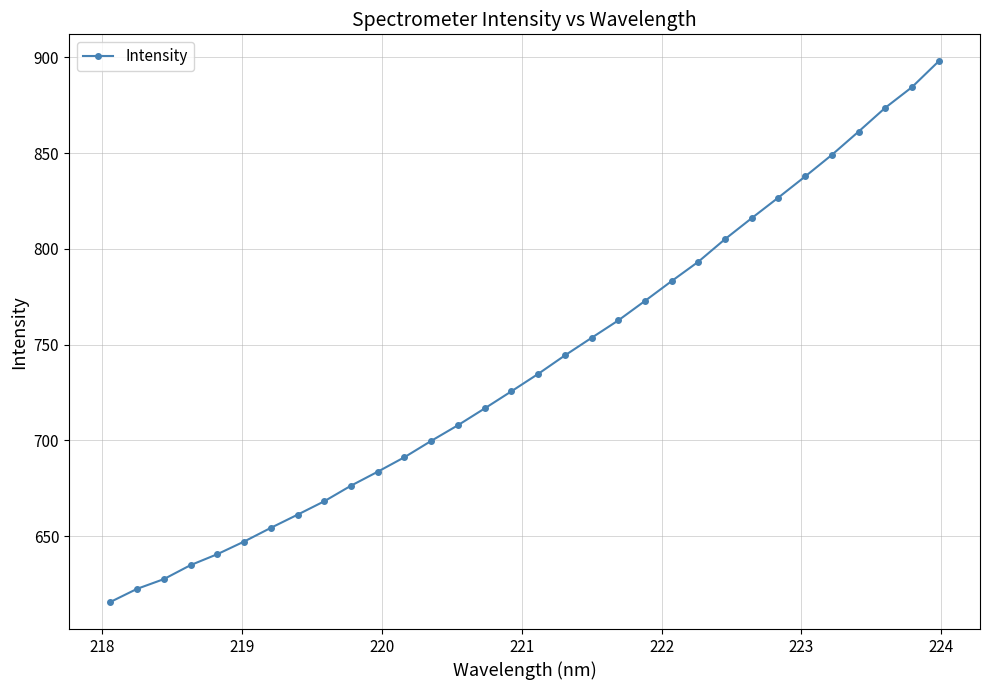

What is the average value?

739.7